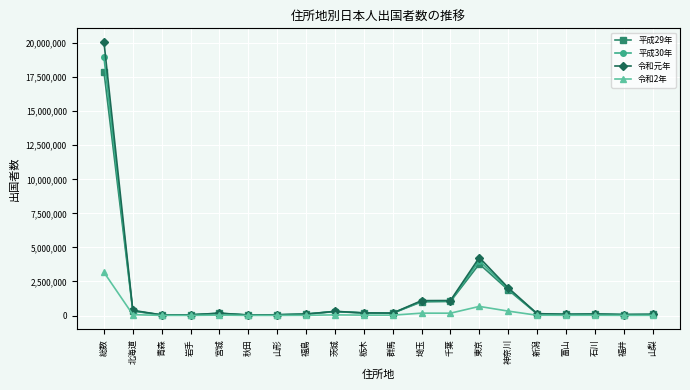

Count the number of data series in this chart.

4